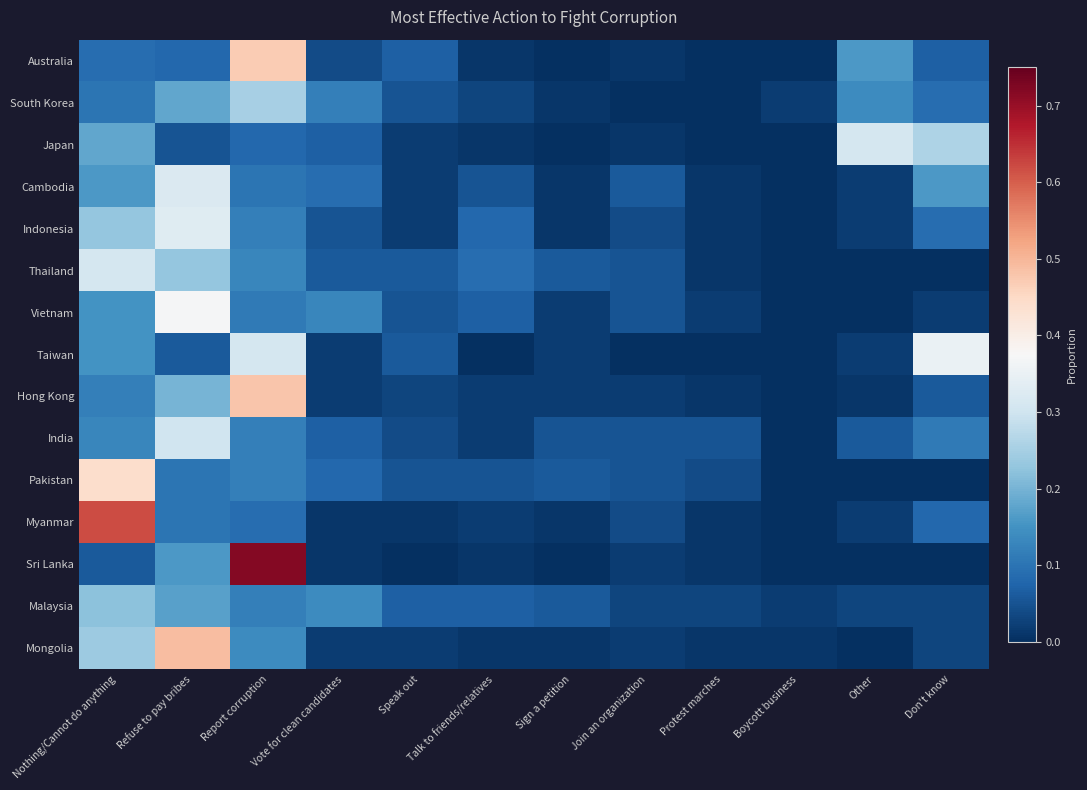

Reading right to left, transcribe all the data shown in this chart.

Australia: Don't know=0.1	Other=0.2	Boycott business=0.0	Protest marches=0.0	Join an organization=0.0	Sign a petition=0.0	Talk to friends/relatives=0.0	Speak out=0.1	Vote for clean candidates=0.0	Report corruption=0.5	Refuse to pay bribes=0.1	Nothing/Cannot do anything=0.1
South Korea: Don't know=0.1	Other=0.1	Boycott business=0.0	Protest marches=0.0	Join an organization=0.0	Sign a petition=0.0	Talk to friends/relatives=0.0	Speak out=0.1	Vote for clean candidates=0.1	Report corruption=0.2	Refuse to pay bribes=0.2	Nothing/Cannot do anything=0.1
Japan: Don't know=0.3	Other=0.3	Boycott business=0.0	Protest marches=0.0	Join an organization=0.0	Sign a petition=0.0	Talk to friends/relatives=0.0	Speak out=0.0	Vote for clean candidates=0.1	Report corruption=0.1	Refuse to pay bribes=0.1	Nothing/Cannot do anything=0.2
Cambodia: Don't know=0.2	Other=0.0	Boycott business=0.0	Protest marches=0.0	Join an organization=0.1	Sign a petition=0.0	Talk to friends/relatives=0.1	Speak out=0.0	Vote for clean candidates=0.1	Report corruption=0.1	Refuse to pay bribes=0.3	Nothing/Cannot do anything=0.2
Indonesia: Don't know=0.1	Other=0.0	Boycott business=0.0	Protest marches=0.0	Join an organization=0.0	Sign a petition=0.0	Talk to friends/relatives=0.1	Speak out=0.0	Vote for clean candidates=0.1	Report corruption=0.1	Refuse to pay bribes=0.3	Nothing/Cannot do anything=0.2
Thailand: Don't know=0.0	Other=0.0	Boycott business=0.0	Protest marches=0.0	Join an organization=0.1	Sign a petition=0.1	Talk to friends/relatives=0.1	Speak out=0.1	Vote for clean candidates=0.1	Report corruption=0.1	Refuse to pay bribes=0.2	Nothing/Cannot do anything=0.3
Vietnam: Don't know=0.0	Other=0.0	Boycott business=0.0	Protest marches=0.0	Join an organization=0.1	Sign a petition=0.0	Talk to friends/relatives=0.1	Speak out=0.1	Vote for clean candidates=0.1	Report corruption=0.1	Refuse to pay bribes=0.4	Nothing/Cannot do anything=0.1
Taiwan: Don't know=0.3	Other=0.0	Boycott business=0.0	Protest marches=0.0	Join an organization=0.0	Sign a petition=0.0	Talk to friends/relatives=0.0	Speak out=0.1	Vote for clean candidates=0.0	Report corruption=0.3	Refuse to pay bribes=0.1	Nothing/Cannot do anything=0.1
Hong Kong: Don't know=0.1	Other=0.0	Boycott business=0.0	Protest marches=0.0	Join an organization=0.0	Sign a petition=0.0	Talk to friends/relatives=0.0	Speak out=0.0	Vote for clean candidates=0.0	Report corruption=0.5	Refuse to pay bribes=0.2	Nothing/Cannot do anything=0.1
India: Don't know=0.1	Other=0.1	Boycott business=0.0	Protest marches=0.1	Join an organization=0.1	Sign a petition=0.1	Talk to friends/relatives=0.0	Speak out=0.0	Vote for clean candidates=0.1	Report corruption=0.1	Refuse to pay bribes=0.3	Nothing/Cannot do anything=0.1
Pakistan: Don't know=0.0	Other=0.0	Boycott business=0.0	Protest marches=0.0	Join an organization=0.1	Sign a petition=0.1	Talk to friends/relatives=0.1	Speak out=0.1	Vote for clean candidates=0.1	Report corruption=0.1	Refuse to pay bribes=0.1	Nothing/Cannot do anything=0.4
Myanmar: Don't know=0.1	Other=0.0	Boycott business=0.0	Protest marches=0.0	Join an organization=0.0	Sign a petition=0.0	Talk to friends/relatives=0.0	Speak out=0.0	Vote for clean candidates=0.0	Report corruption=0.1	Refuse to pay bribes=0.1	Nothing/Cannot do anything=0.6
Sri Lanka: Don't know=0.0	Other=0.0	Boycott business=0.0	Protest marches=0.0	Join an organization=0.0	Sign a petition=0.0	Talk to friends/relatives=0.0	Speak out=0.0	Vote for clean candidates=0.0	Report corruption=0.7	Refuse to pay bribes=0.2	Nothing/Cannot do anything=0.1
Malaysia: Don't know=0.0	Other=0.0	Boycott business=0.0	Protest marches=0.0	Join an organization=0.0	Sign a petition=0.1	Talk to friends/relatives=0.1	Speak out=0.1	Vote for clean candidates=0.1	Report corruption=0.1	Refuse to pay bribes=0.2	Nothing/Cannot do anything=0.2
Mongolia: Don't know=0.0	Other=0.0	Boycott business=0.0	Protest marches=0.0	Join an organization=0.0	Sign a petition=0.0	Talk to friends/relatives=0.0	Speak out=0.0	Vote for clean candidates=0.0	Report corruption=0.1	Refuse to pay bribes=0.5	Nothing/Cannot do anything=0.2